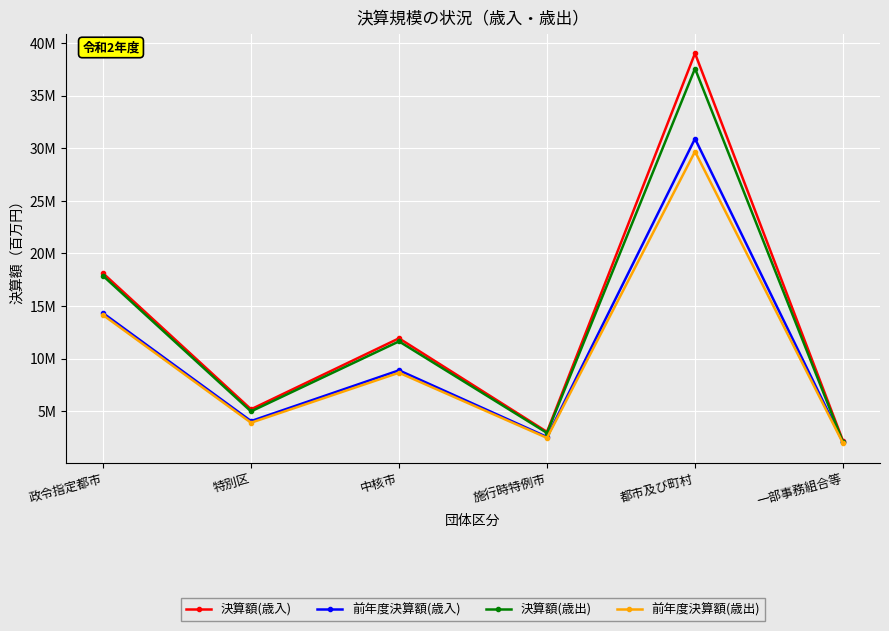

What are all the series names shown in the legend?

決算額(歳入), 前年度決算額(歳入), 決算額(歳出), 前年度決算額(歳出)